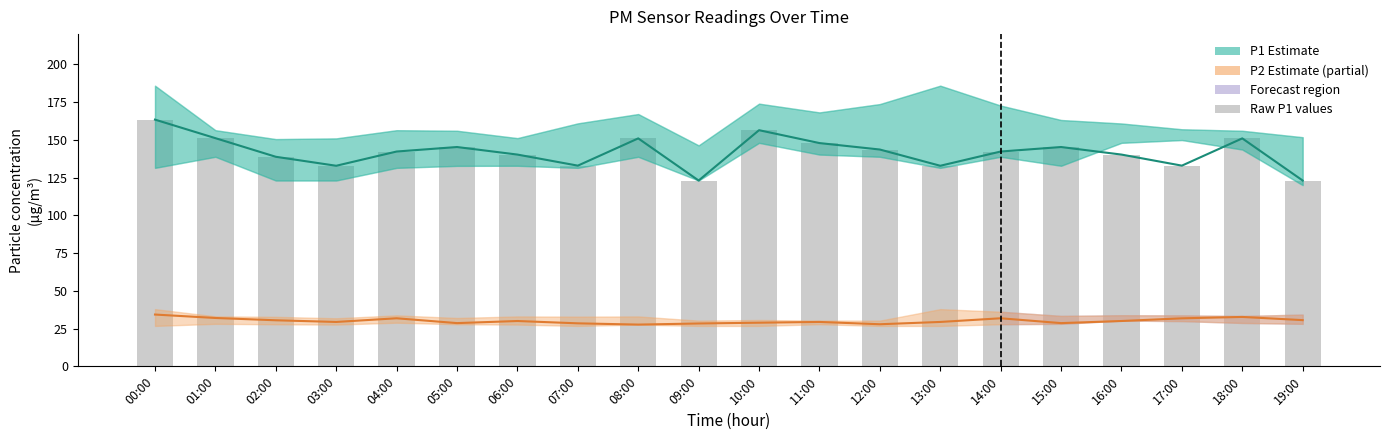

Where is P1 Estimate nearest to the value 143?

12:00